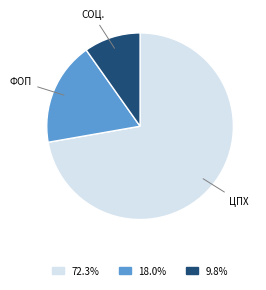

Is 72.3% the majority of the pie?

Yes